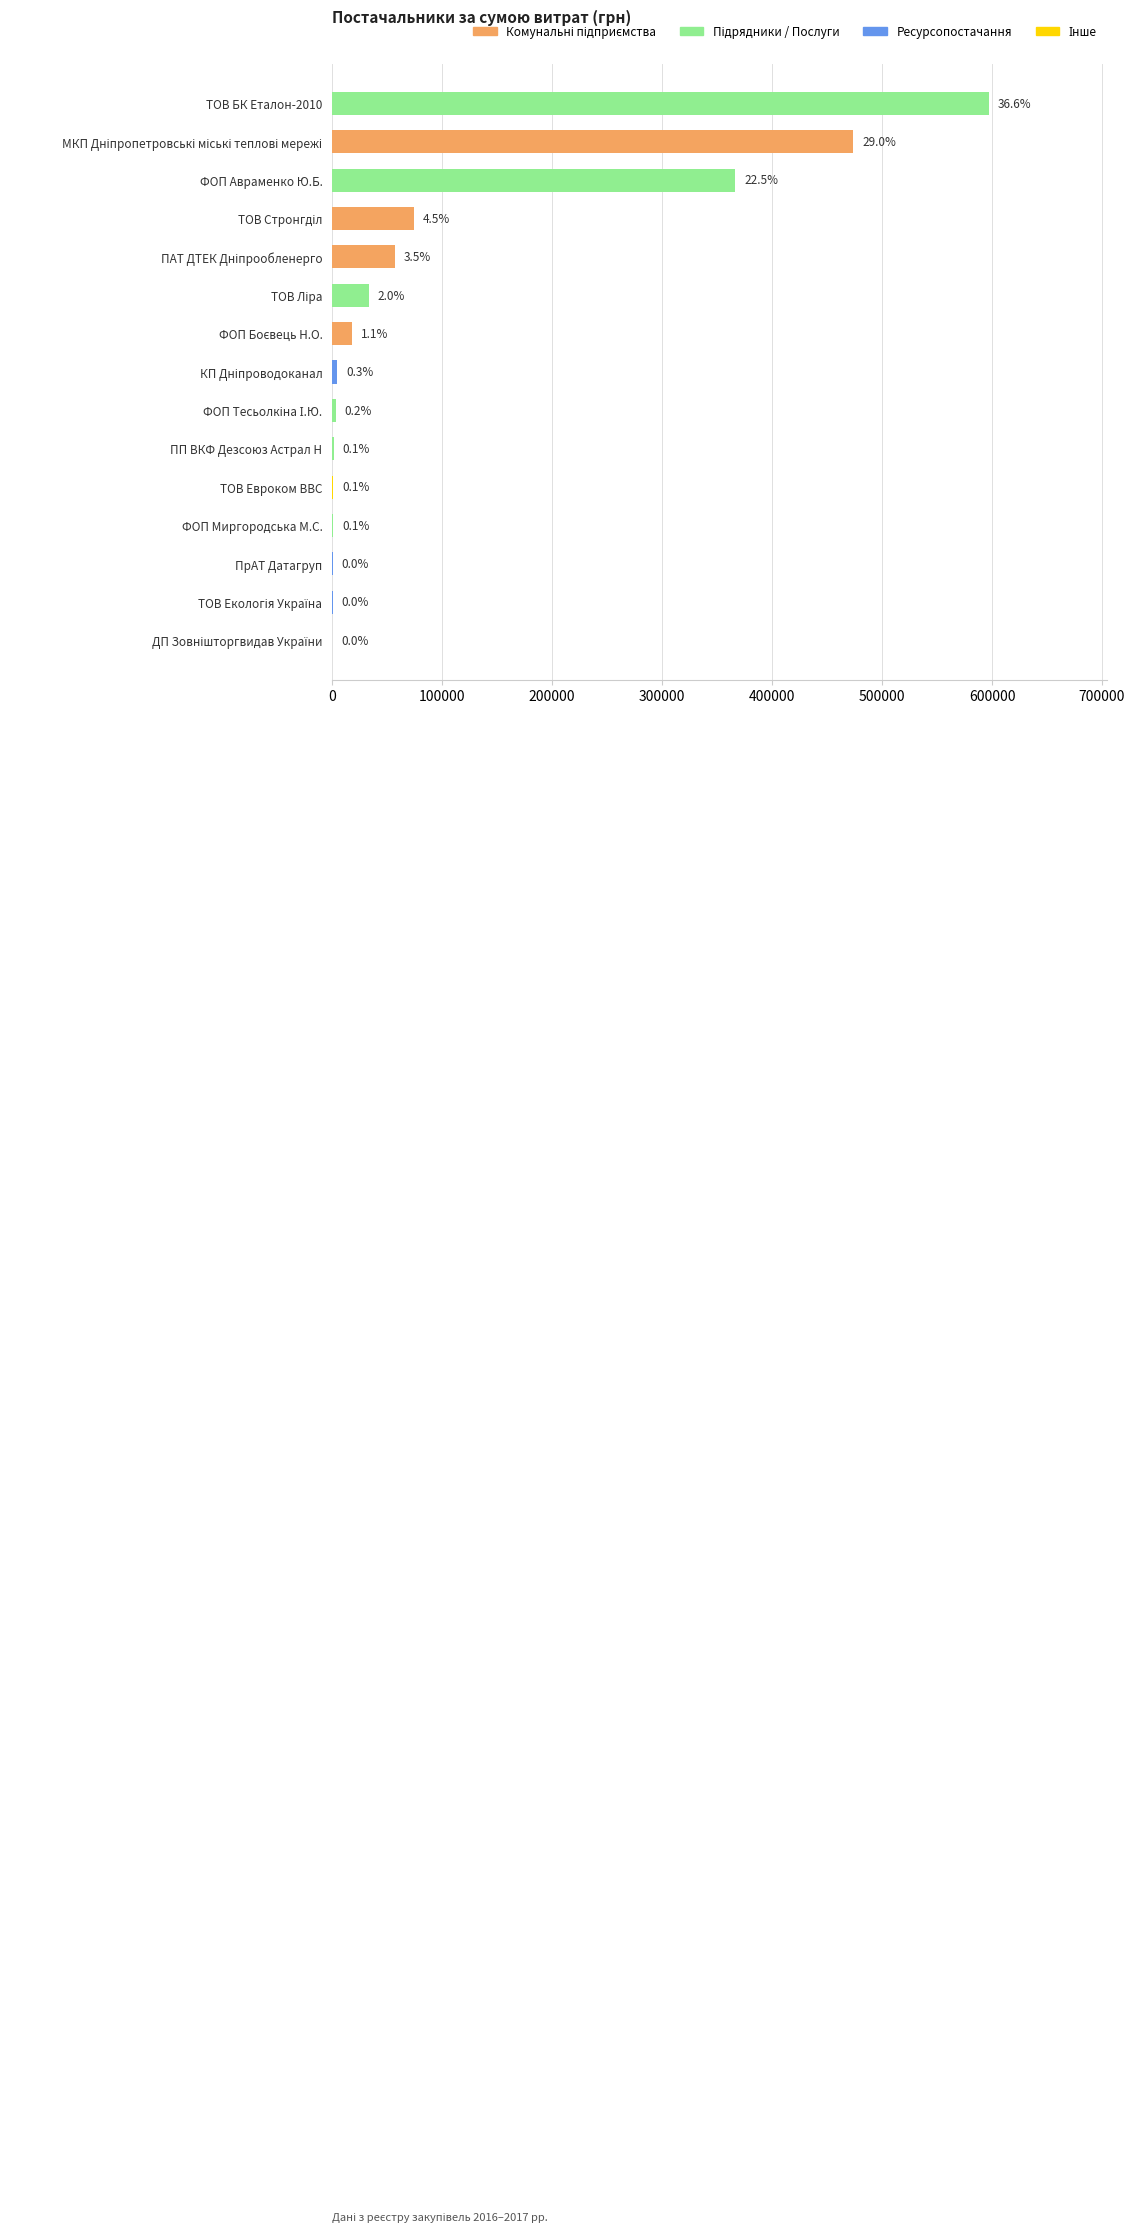

Are the bars horizontal?

Yes